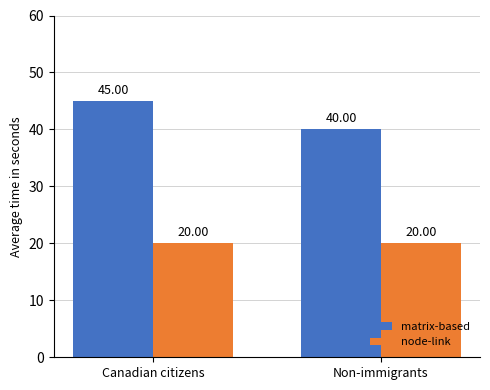

Reading left to right, transcribe all the data shown in this chart.

matrix-based: 45	40
node-link: 20	20